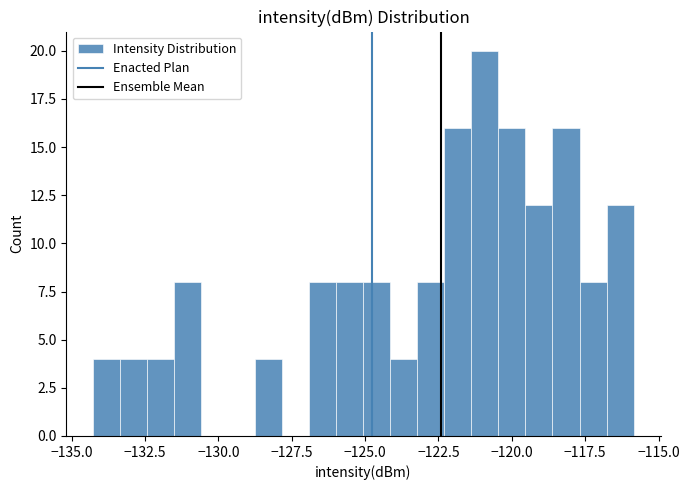

Read against the x-axis, roughly where is the centre of the tallest bar?

-121.0